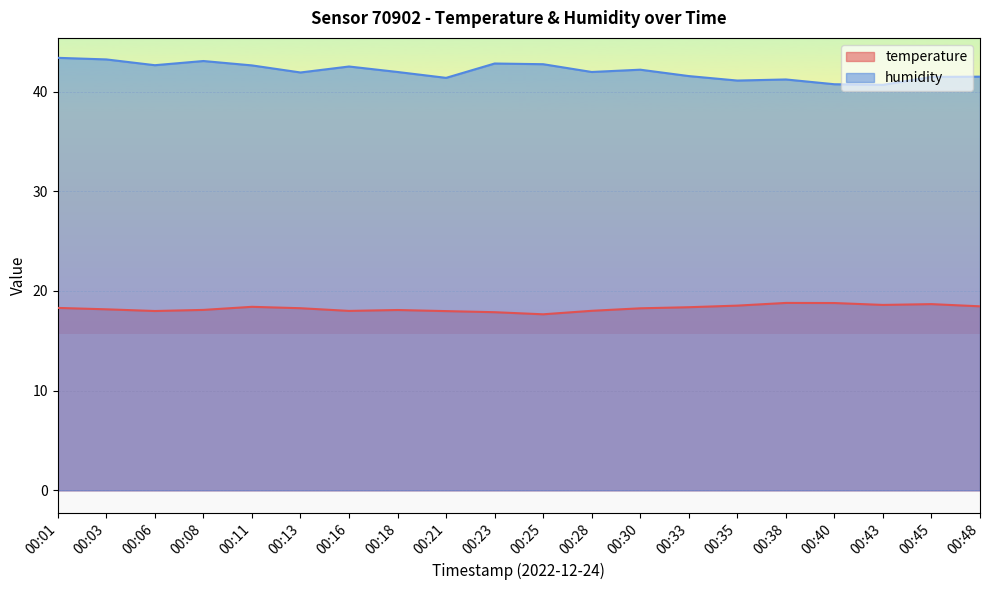

True or false: temperature has a value of 18.1 at 00:08.

True